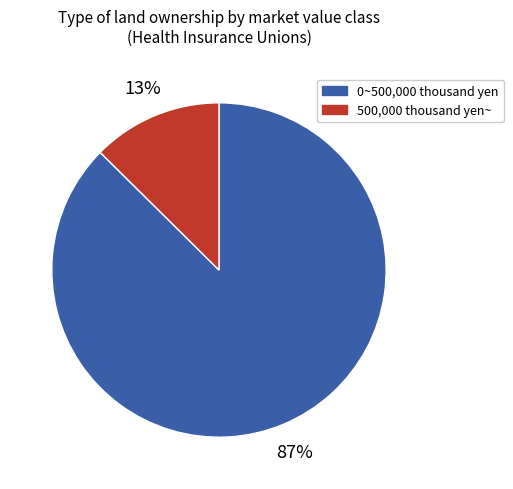

Does any single category account for the majority?

Yes